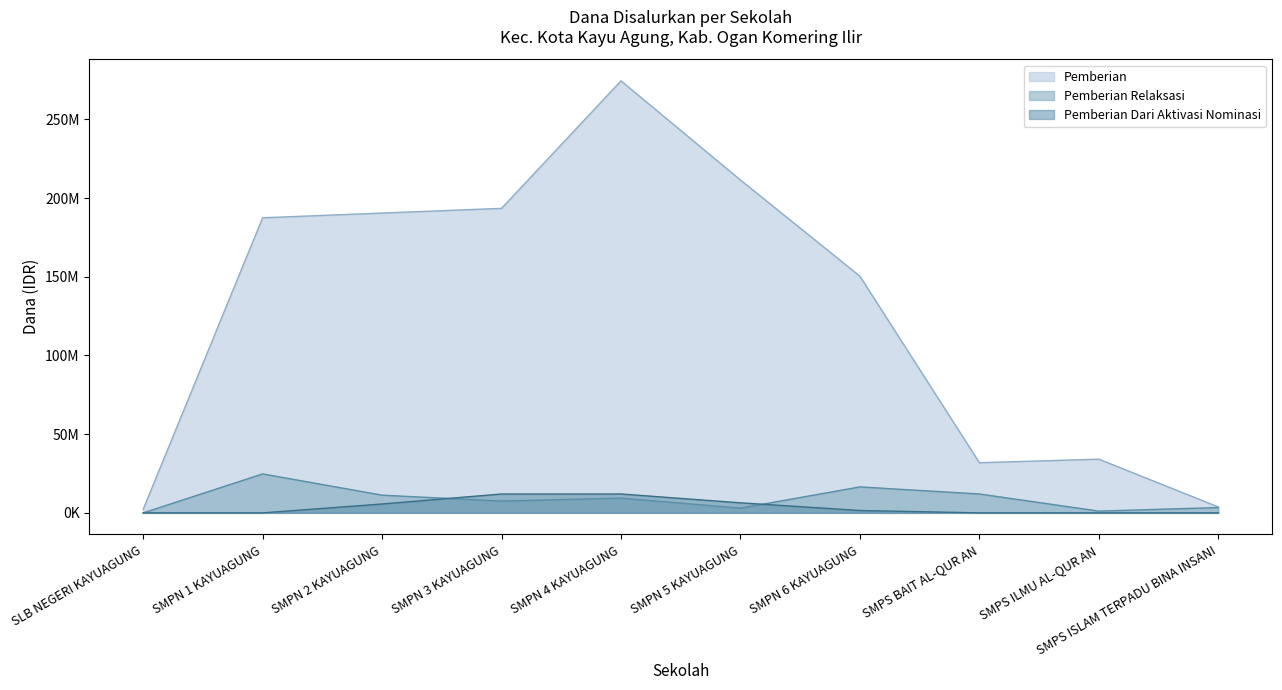

True or false: Pemberian Dari Aktivasi Nominasi and Pemberian intersect in this chart.

False